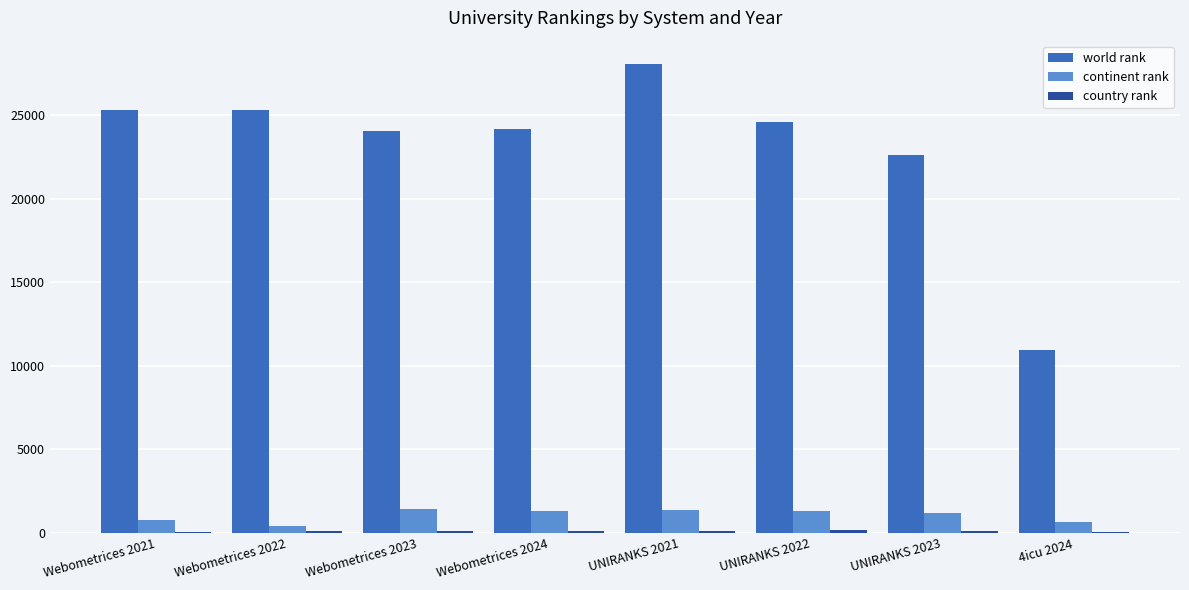

Which category has the highest value across all series?

UNIRANKS 2021